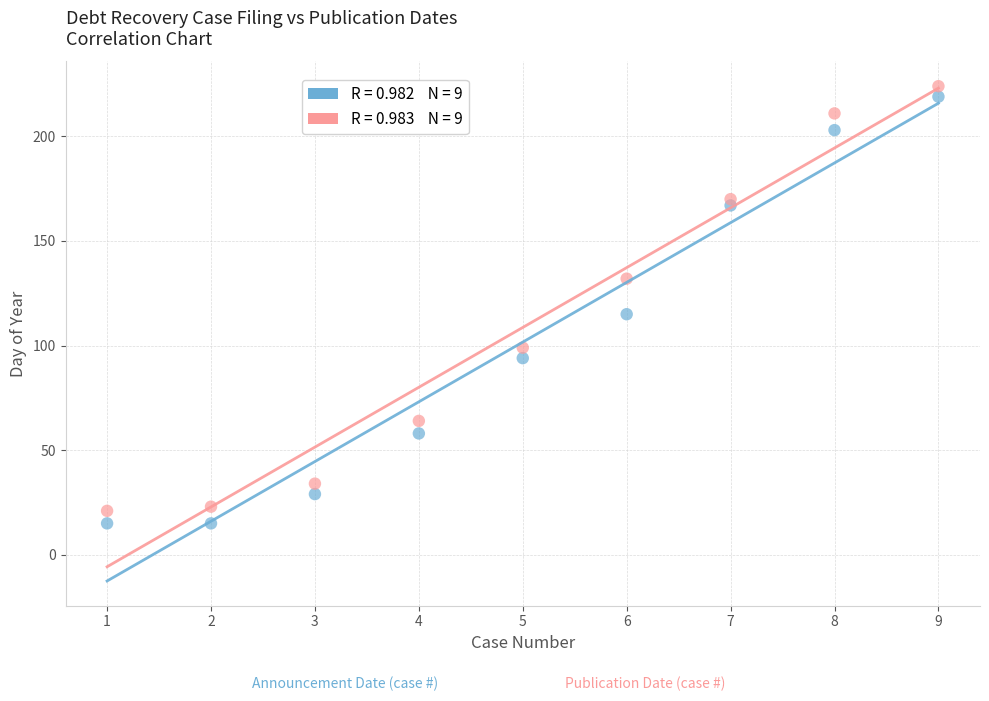

Across all series, what Y value is closest to 119?

115